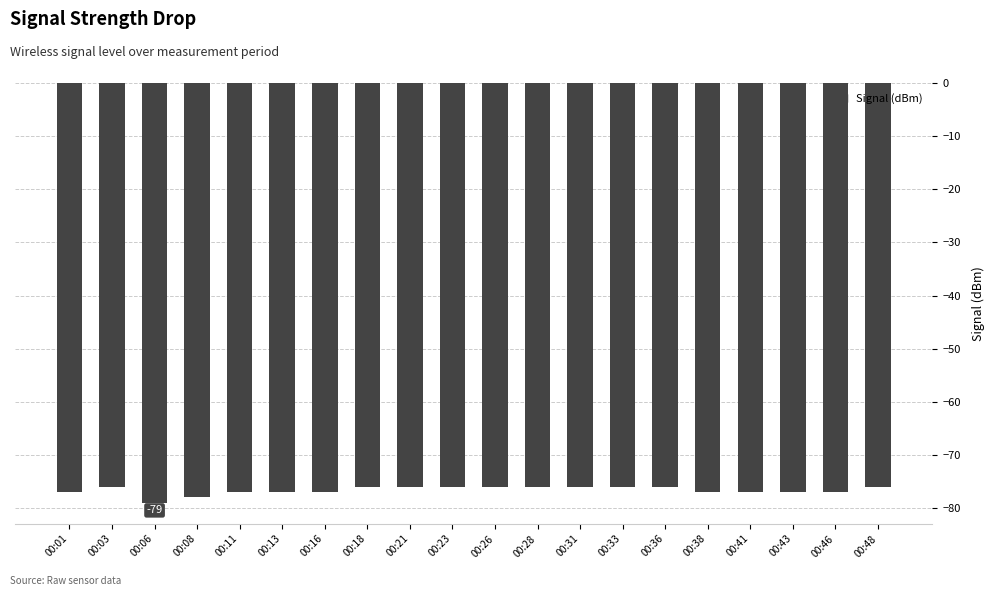

Is it true that the value at 00:01 is -77?

True